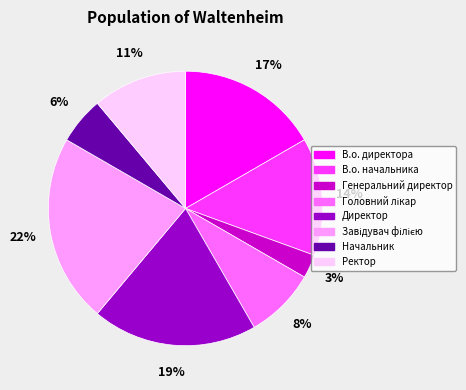

Count the number of slices in the pie.

8